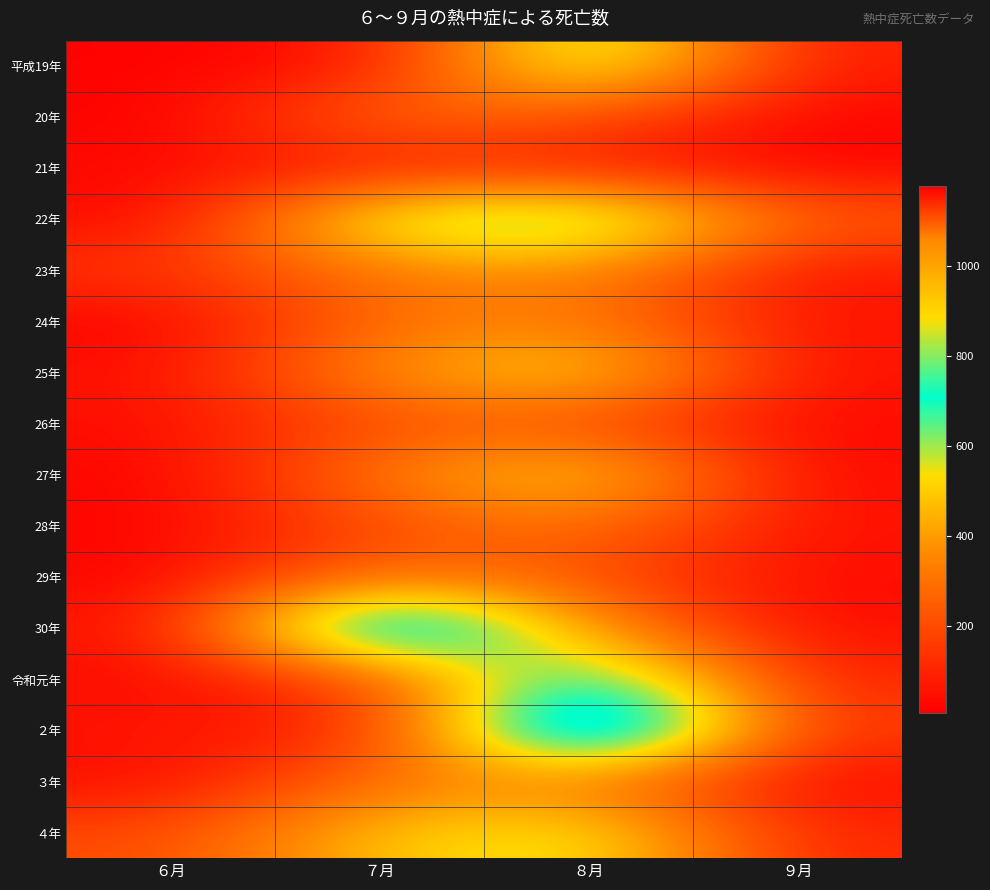

Reading left to right, extract all data points from this chart.

平成19年: ６月=14	７月=52	８月=718	９月=72
20年: ６月=7	７月=300	８月=206	９月=24
21年: ６月=32	７月=81	８月=89	９月=17
22年: ６月=20	７月=657	８月=765	９月=242
23年: ６月=147	７月=320	８月=380	９月=63
24年: ６月=11	７月=295	８月=336	９月=50
25年: ６月=44	７月=382	８月=564	９月=46
26年: ６月=41	７月=216	８月=199	９月=33
27年: ６月=16	７月=329	８月=559	９月=28
28年: ６月=19	７月=201	８月=314	９月=52
29年: ６月=17	７月=317	８月=212	９月=37
30年: ６月=40	７月=1077	８月=378	９月=36
令和元年: ６月=32	７月=183	８月=832	９月=97
２年: ６月=64	７月=84	８月=1179	９月=139
３年: ６月=32	７月=318	８月=324	９月=33
４年: ６月=198	７月=495	８月=588	９月=106